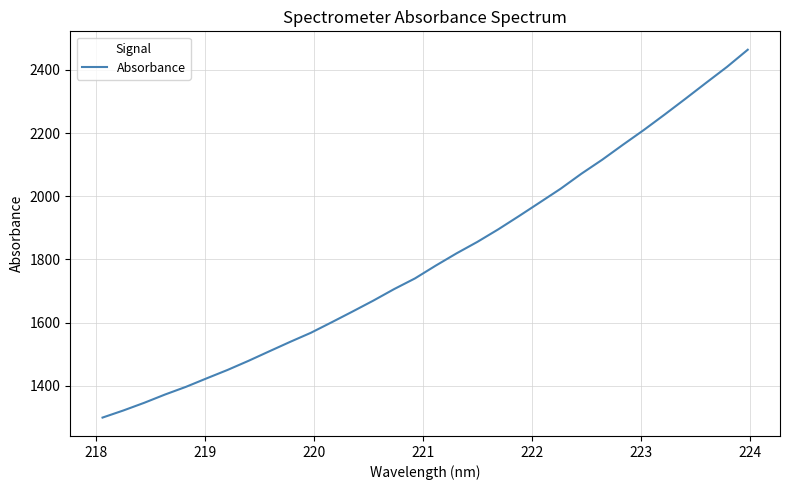

What is the greatest value displayed?

2463.8